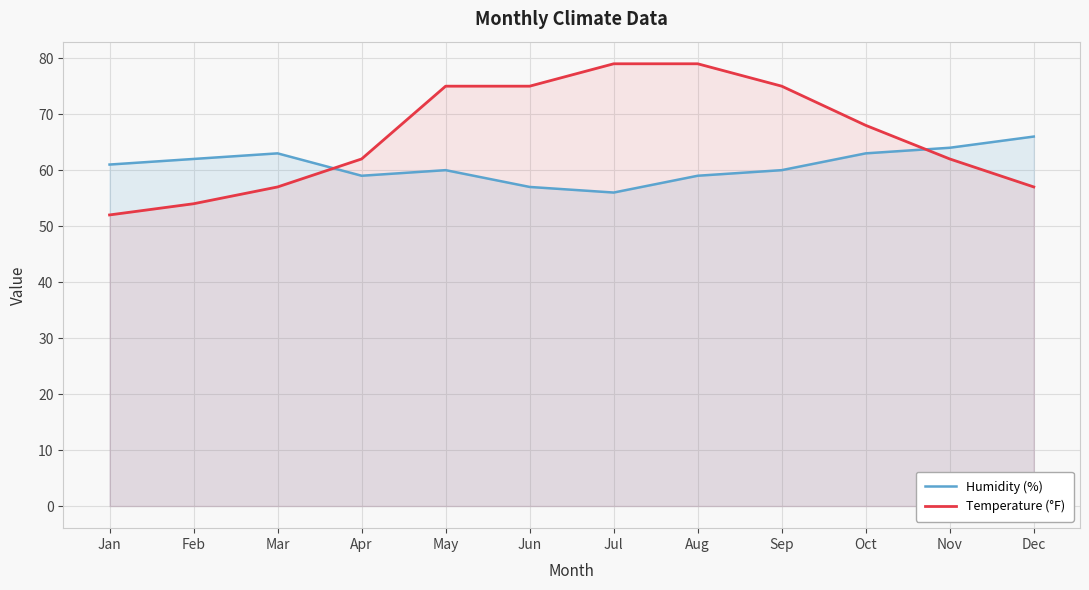

List the series in order of their overall mean, highest first.

Temperature (°F), Humidity (%)